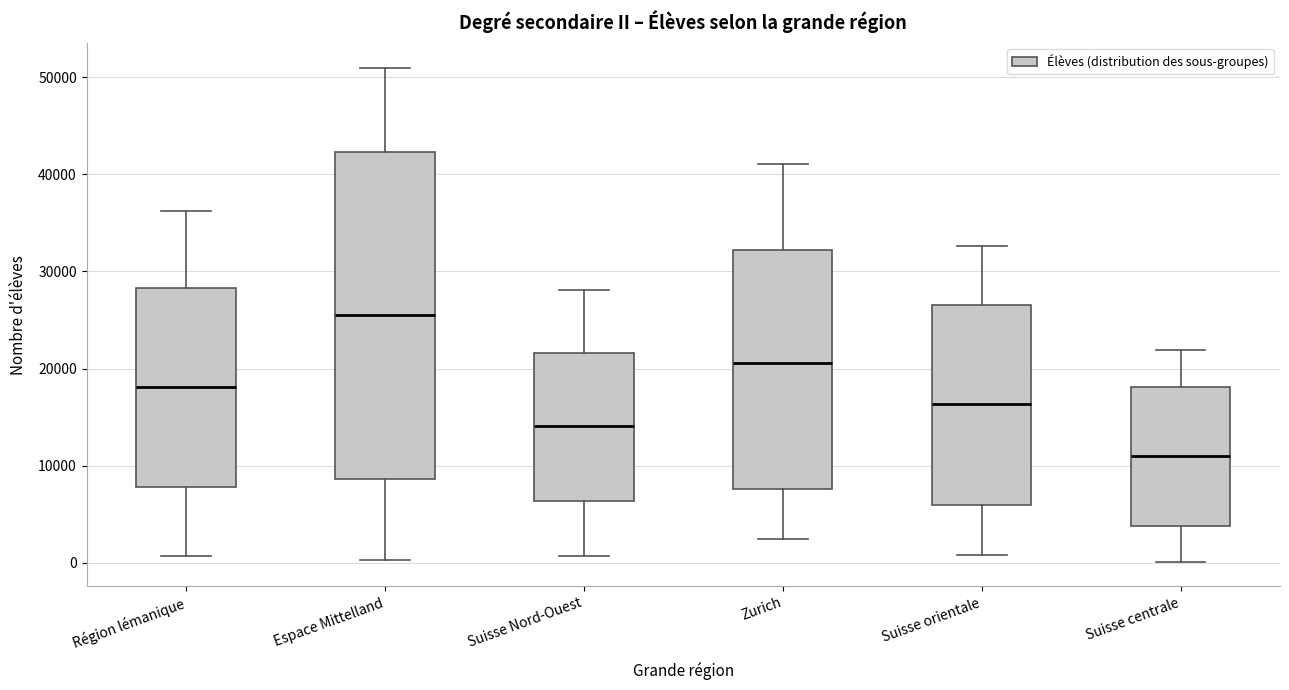

Reading left to right, read every box against the y-axis: the position of its median line, the range the box covers, and the ends of its whiskers. The values are not printed on the chart, so give them approximately, as read against the axis.

Région lémanique: median 18000, box 8000 to 28000, whiskers 1000 to 36000
Espace Mittelland: median 26000, box 9000 to 42000, whiskers 0 to 51000
Suisse Nord-Ouest: median 14000, box 6000 to 22000, whiskers 1000 to 28000
Zurich: median 21000, box 8000 to 32000, whiskers 2000 to 41000
Suisse orientale: median 16000, box 6000 to 27000, whiskers 1000 to 33000
Suisse centrale: median 11000, box 4000 to 18000, whiskers 0 to 22000